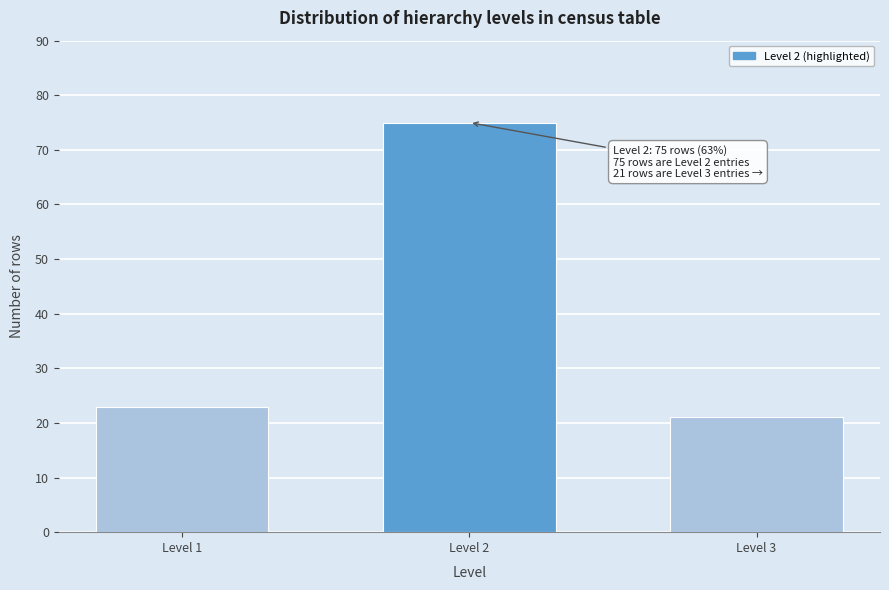

Reading left to right, transcribe all the data shown in this chart.

Level 1=23	Level 2=75	Level 3=21